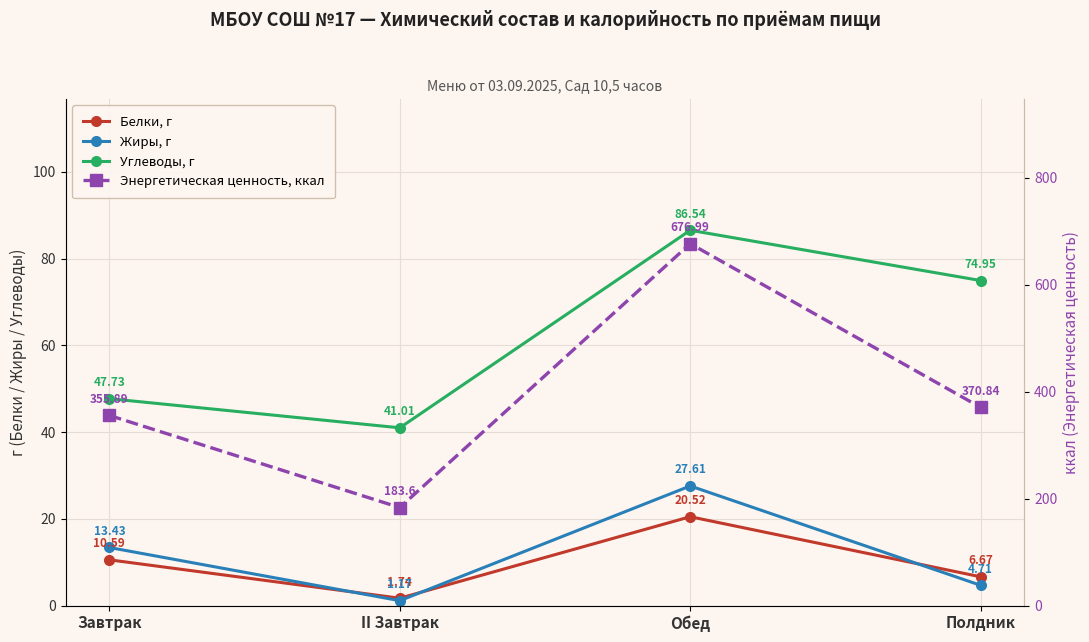

How many values in the Жиры, г series are below 13?

2